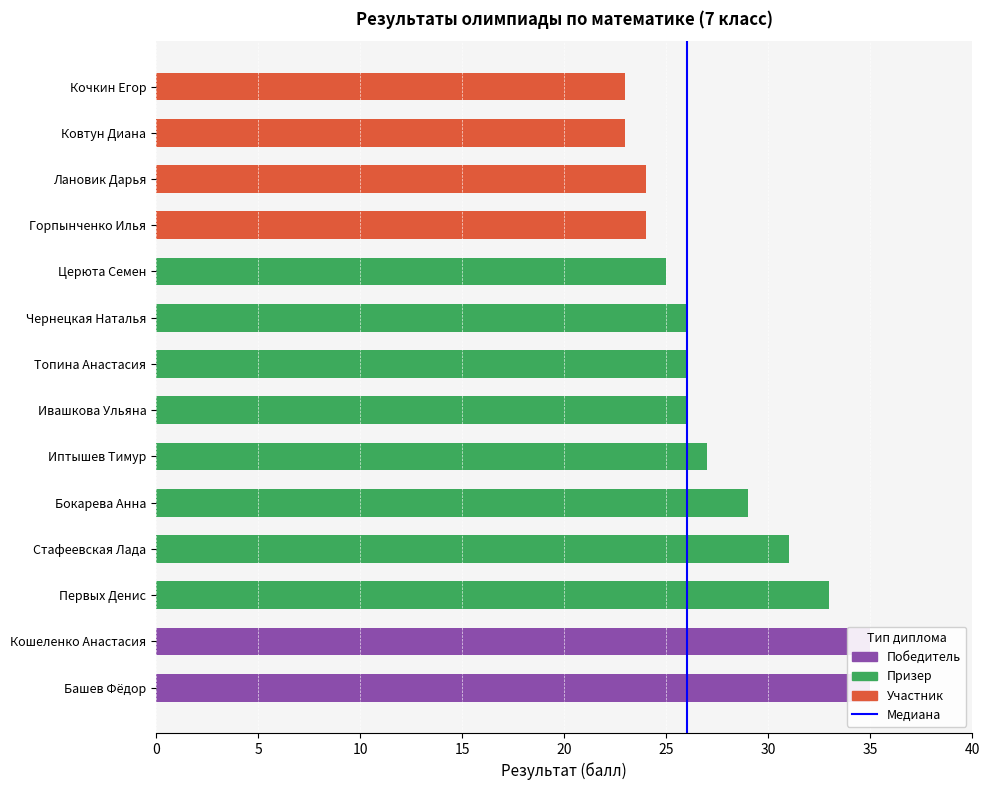

Which category has the highest value in the Участник series?

Горпынченко Илья